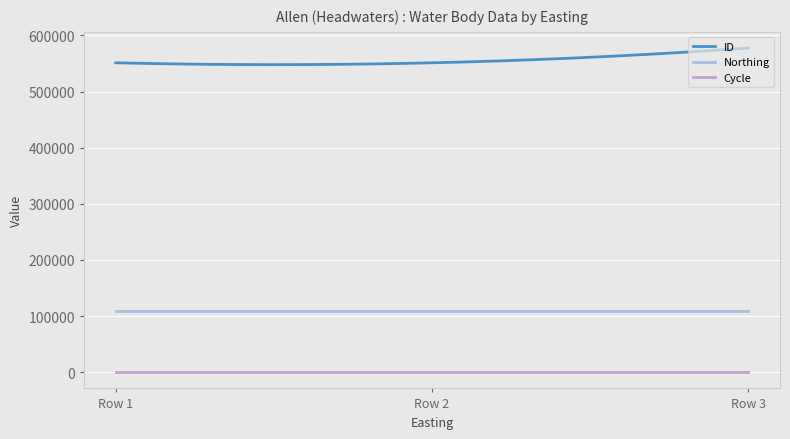

True or false: Northing and ID intersect in this chart.

False